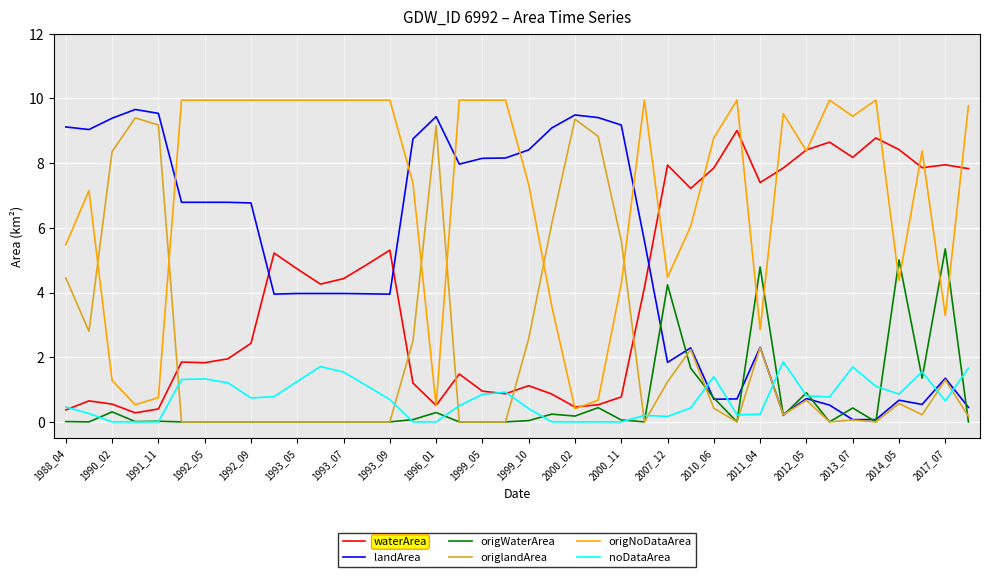

Which series has the largest total across all categories?

origNoDataArea